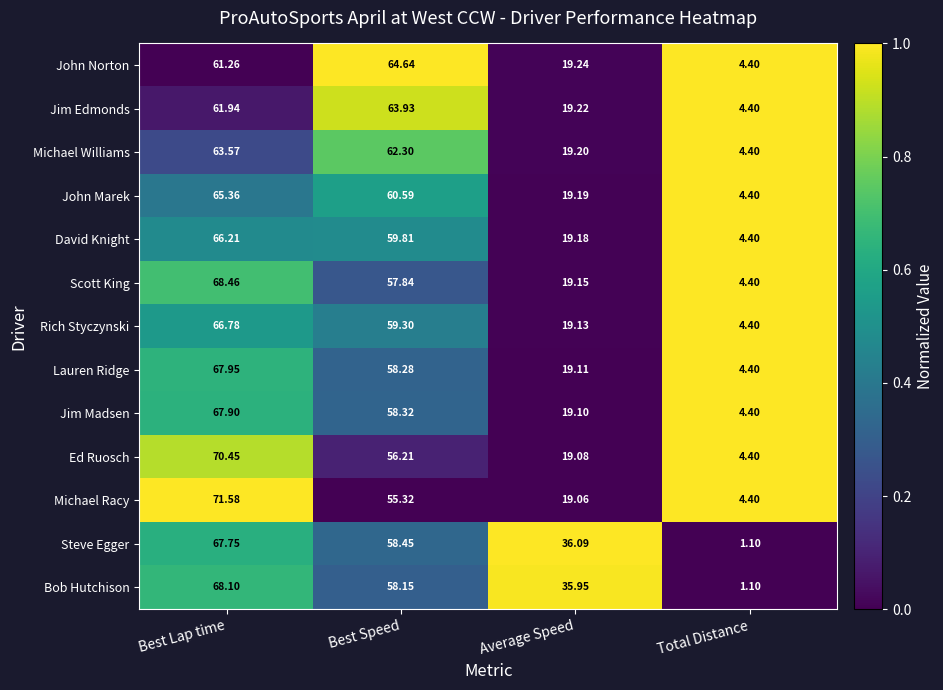

List the series in order of their peak value, lowest first.

Michael Williams, Jim Edmonds, John Norton, John Marek, David Knight, Rich Styczynski, Steve Egger, Jim Madsen, Lauren Ridge, Bob Hutchison, Scott King, Ed Ruosch, Michael Racy